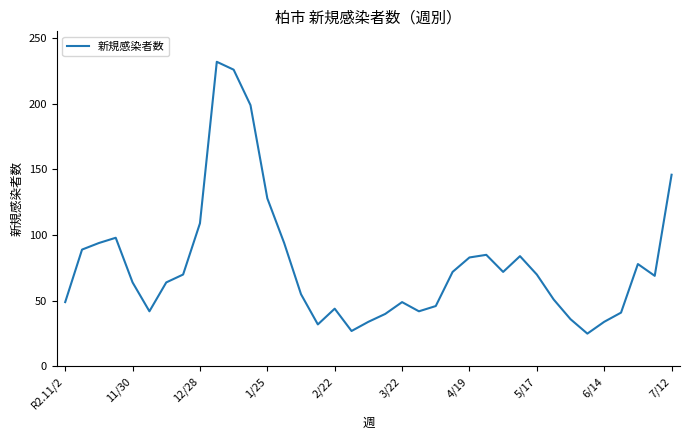

What is the difference between the maximum and minimum values?

207